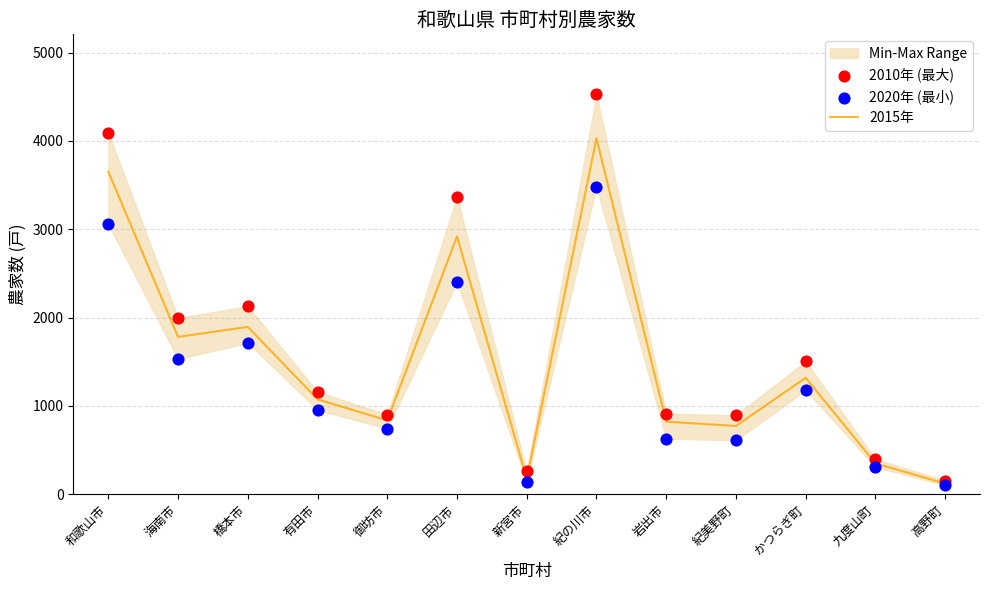

True or false: 2015年 has a value of 122 at 高野町.

True